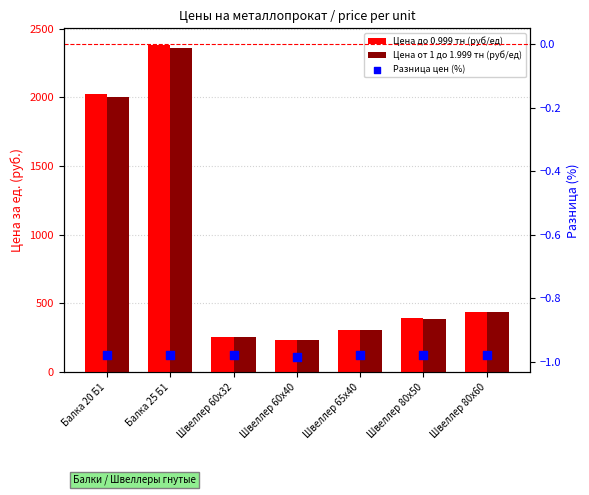

Which series has the largest total across all categories?

Цена до 0.999 тн (руб/ед)